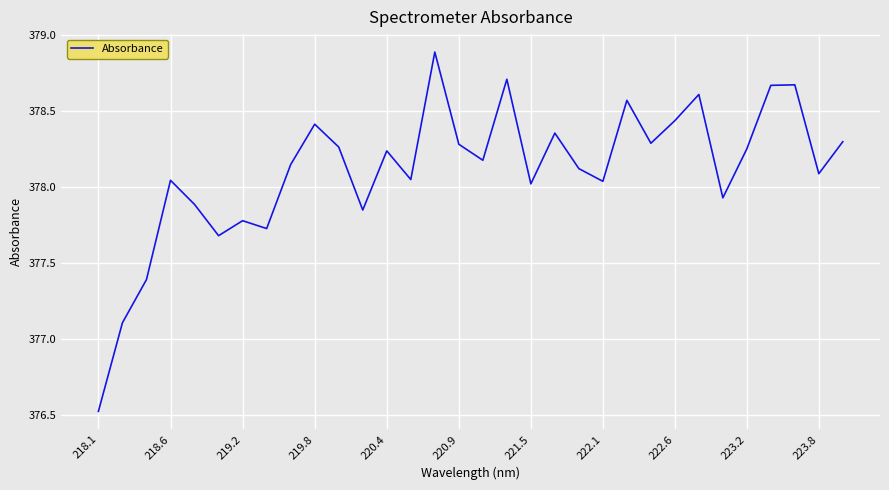

What is the difference between the maximum and minimum values?

2.4